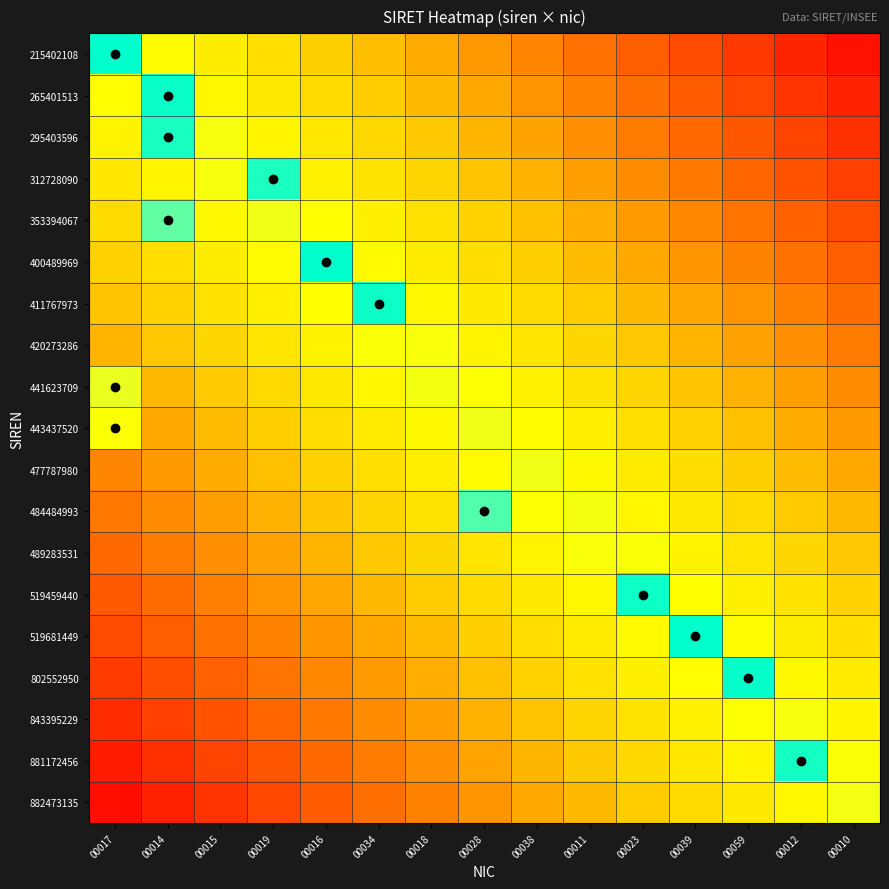

Reading right to left, extract all data points from this chart.

215402108: 00010=0.0	00012=0.1	00059=0.1	00039=0.2	00023=0.2	00011=0.3	00038=0.3	00028=0.4	00018=0.4	00034=0.5	00016=0.5	00019=0.6	00015=0.6	00014=0.7	00017=1.0
265401513: 00010=0.1	00012=0.1	00059=0.2	00039=0.2	00023=0.3	00011=0.3	00038=0.4	00028=0.4	00018=0.5	00034=0.5	00016=0.6	00019=0.6	00015=0.6	00014=1.0	00017=0.7
295403596: 00010=0.1	00012=0.2	00059=0.2	00039=0.3	00023=0.3	00011=0.4	00038=0.4	00028=0.4	00018=0.5	00034=0.5	00016=0.6	00019=0.6	00015=0.7	00014=1.0	00017=0.6
312728090: 00010=0.2	00012=0.2	00059=0.3	00039=0.3	00023=0.3	00011=0.4	00038=0.4	00028=0.5	00018=0.5	00034=0.6	00016=0.6	00019=1.0	00015=0.7	00014=0.6	00017=0.6
353394067: 00010=0.2	00012=0.2	00059=0.3	00039=0.3	00023=0.4	00011=0.4	00038=0.5	00028=0.5	00018=0.6	00034=0.6	00016=0.7	00019=0.7	00015=0.6	00014=0.9	00017=0.6
400489969: 00010=0.2	00012=0.3	00059=0.3	00039=0.4	00023=0.4	00011=0.5	00038=0.5	00028=0.6	00018=0.6	00034=0.7	00016=1.0	00019=0.7	00015=0.6	00014=0.6	00017=0.5
411767973: 00010=0.3	00012=0.3	00059=0.4	00039=0.4	00023=0.5	00011=0.5	00038=0.5	00028=0.6	00018=0.6	00034=1.0	00016=0.7	00019=0.6	00015=0.6	00014=0.5	00017=0.5
420273286: 00010=0.3	00012=0.4	00059=0.4	00039=0.4	00023=0.5	00011=0.5	00038=0.6	00028=0.6	00018=0.7	00034=0.7	00016=0.6	00019=0.6	00015=0.5	00014=0.5	00017=0.4
441623709: 00010=0.3	00012=0.4	00059=0.4	00039=0.5	00023=0.5	00011=0.6	00038=0.6	00028=0.7	00018=0.7	00034=0.6	00016=0.6	00019=0.5	00015=0.5	00014=0.5	00017=0.7
443437520: 00010=0.4	00012=0.4	00059=0.5	00039=0.5	00023=0.6	00011=0.6	00038=0.7	00028=0.7	00018=0.6	00034=0.6	00016=0.6	00019=0.5	00015=0.5	00014=0.4	00017=0.7
477787980: 00010=0.4	00012=0.5	00059=0.5	00039=0.6	00023=0.6	00011=0.6	00038=0.7	00028=0.7	00018=0.6	00034=0.6	00016=0.5	00019=0.5	00015=0.4	00014=0.4	00017=0.3
484484993: 00010=0.5	00012=0.5	00059=0.5	00039=0.6	00023=0.6	00011=0.7	00038=0.7	00028=0.9	00018=0.6	00034=0.5	00016=0.5	00019=0.4	00015=0.4	00014=0.3	00017=0.3
489283531: 00010=0.5	00012=0.5	00059=0.6	00039=0.6	00023=0.7	00011=0.7	00038=0.6	00028=0.6	00018=0.5	00034=0.5	00016=0.4	00019=0.4	00015=0.4	00014=0.3	00017=0.3
519459440: 00010=0.5	00012=0.6	00059=0.6	00039=0.7	00023=1.0	00011=0.6	00038=0.6	00028=0.5	00018=0.5	00034=0.5	00016=0.4	00019=0.4	00015=0.3	00014=0.3	00017=0.2
519681449: 00010=0.6	00012=0.6	00059=0.7	00039=1.0	00023=0.7	00011=0.6	00038=0.6	00028=0.5	00018=0.5	00034=0.4	00016=0.4	00019=0.3	00015=0.3	00014=0.2	00017=0.2
802552950: 00010=0.6	00012=0.6	00059=1.0	00039=0.7	00023=0.6	00011=0.6	00038=0.5	00028=0.5	00018=0.4	00034=0.4	00016=0.3	00019=0.3	00015=0.2	00014=0.2	00017=0.1
843395229: 00010=0.6	00012=0.7	00059=0.7	00039=0.6	00023=0.6	00011=0.5	00038=0.5	00028=0.4	00018=0.4	00034=0.3	00016=0.3	00019=0.3	00015=0.2	00014=0.2	00017=0.1
881172456: 00010=0.7	00012=1.0	00059=0.6	00039=0.6	00023=0.5	00011=0.5	00038=0.4	00028=0.4	00018=0.4	00034=0.3	00016=0.3	00019=0.2	00015=0.2	00014=0.1	00017=0.1
882473135: 00010=0.7	00012=0.6	00059=0.6	00039=0.6	00023=0.5	00011=0.5	00038=0.4	00028=0.4	00018=0.3	00034=0.3	00016=0.2	00019=0.2	00015=0.1	00014=0.1	00017=0.0